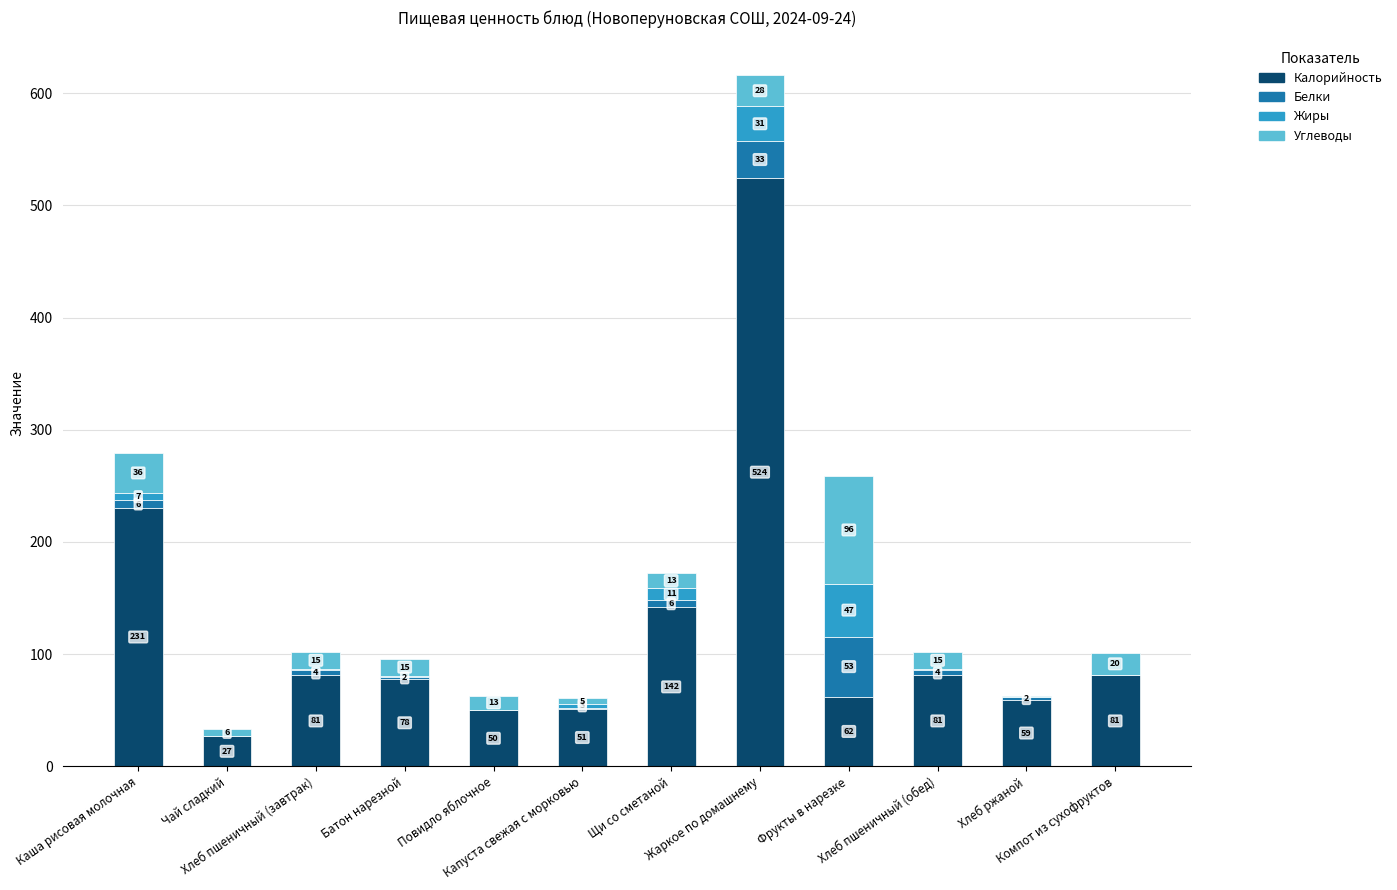

What is the highest value of the Калорийность series?

524.4